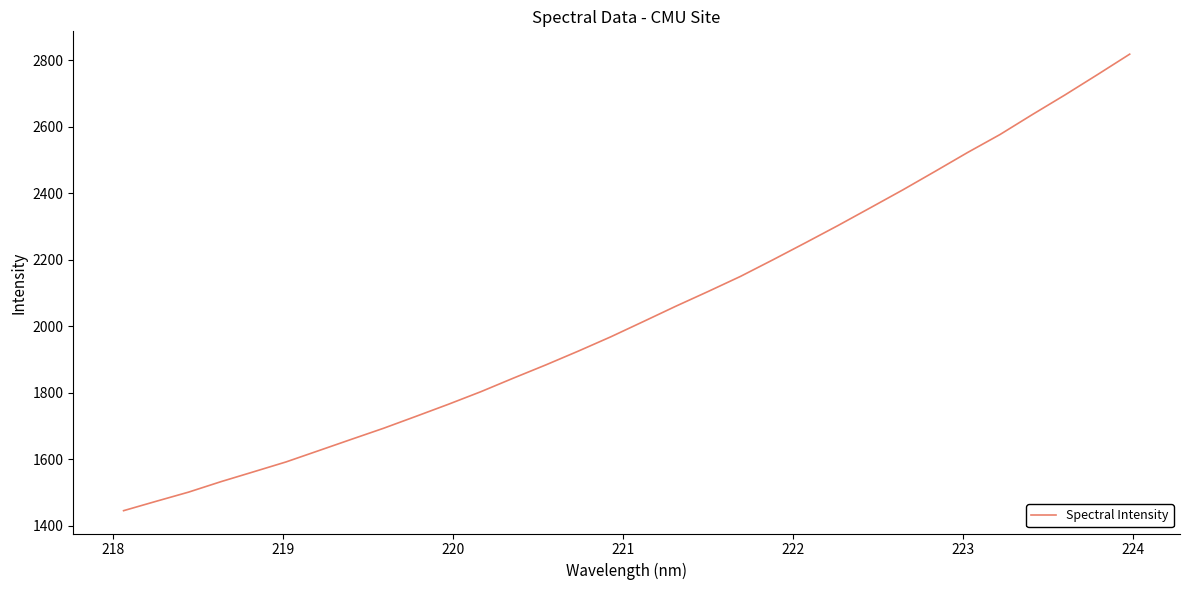

What is the minimum value shown in the chart?

1445.3